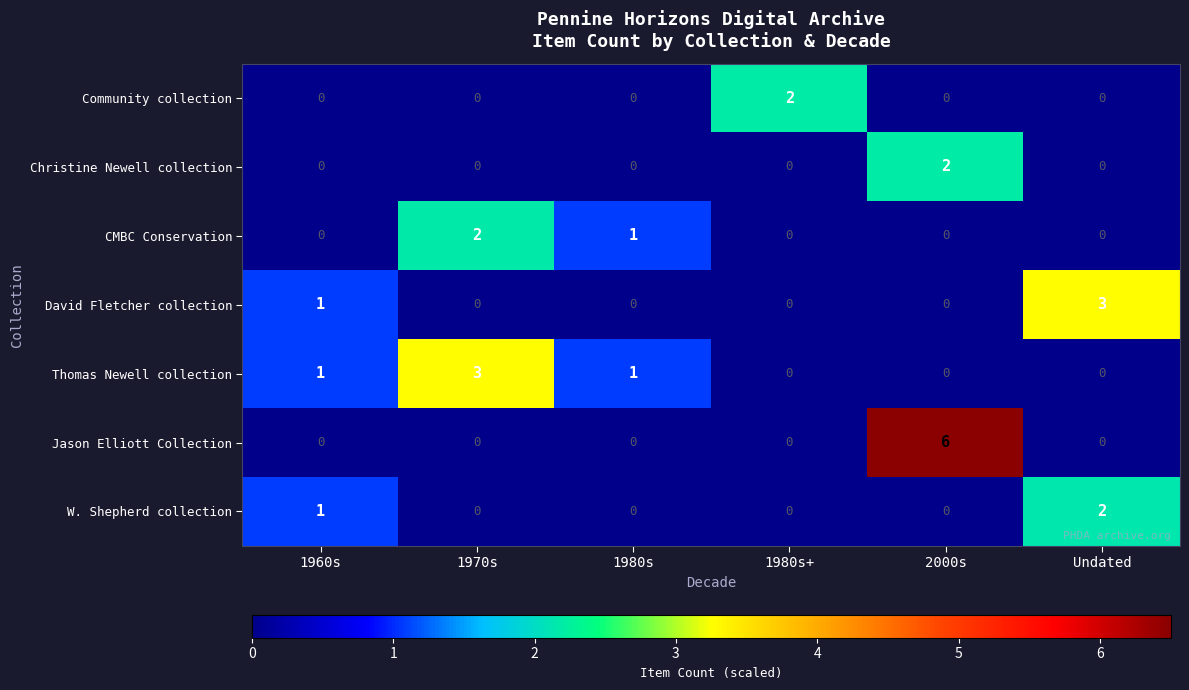

Which series has the widest spread of values?

Jason Elliott Collection